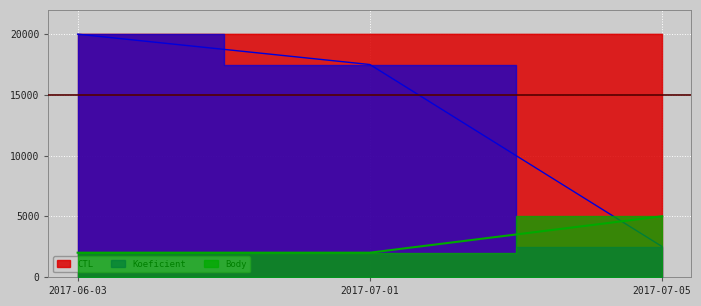

At which category is the sum across all series the highest?

2017-06-03